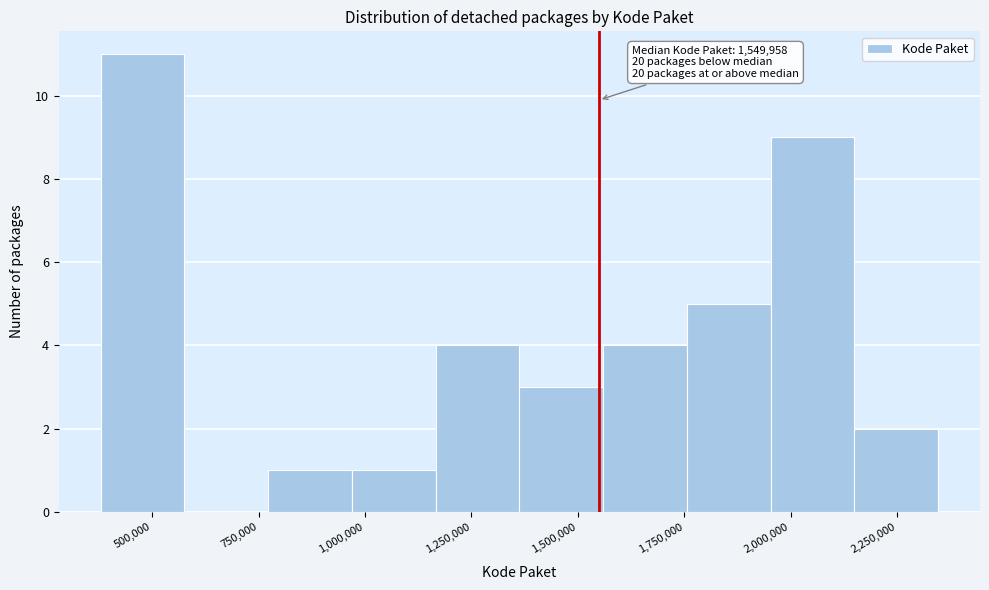

Read against the x-axis, roughly where is the centre of the tallest bar?

500000